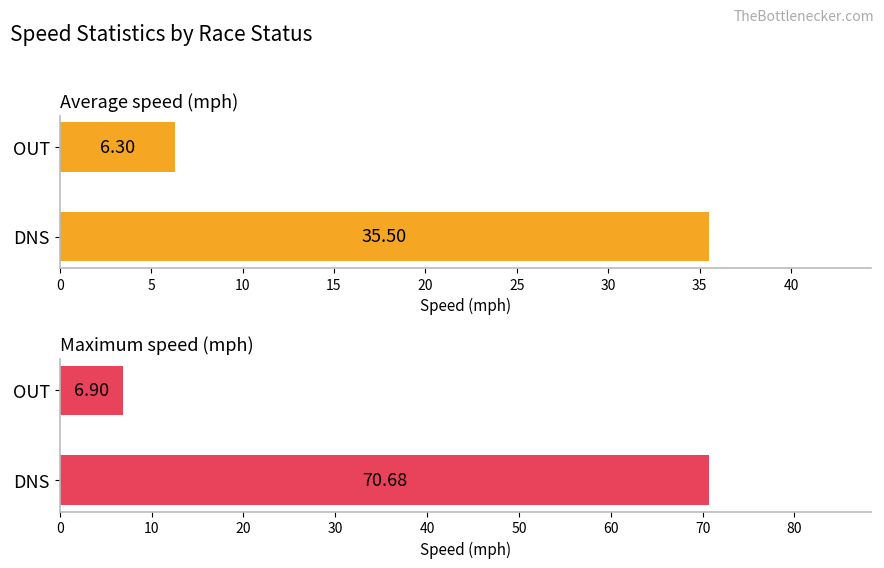

Reading left to right, list all the values displayed in this chart.

Average speed (mph): 35.5	6.3
Maximum speed (mph): 70.7	6.9